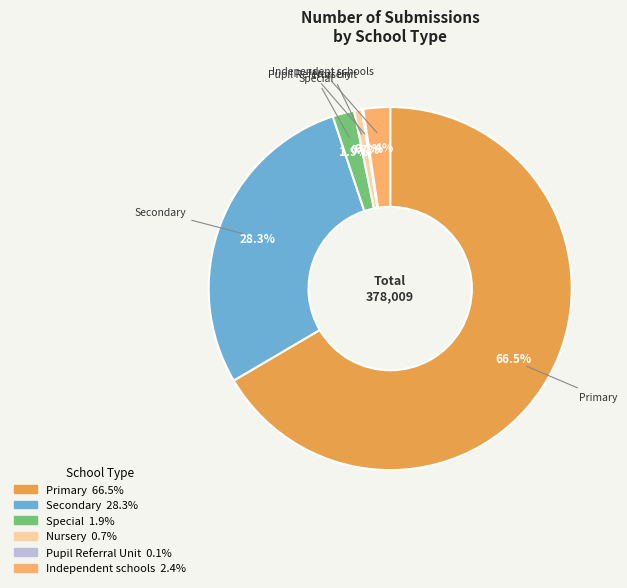

To the nearest percent, what is the combined percentage of Nursery and Secondary?

29%